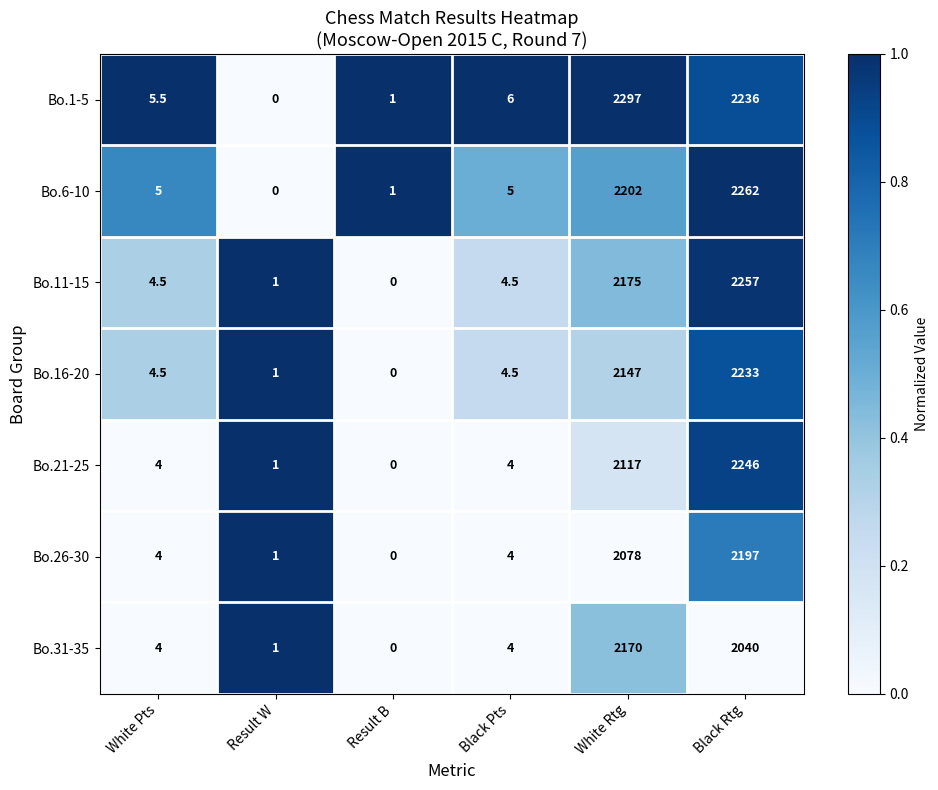

At which category is the sum across all series the highest?

Black Rtg